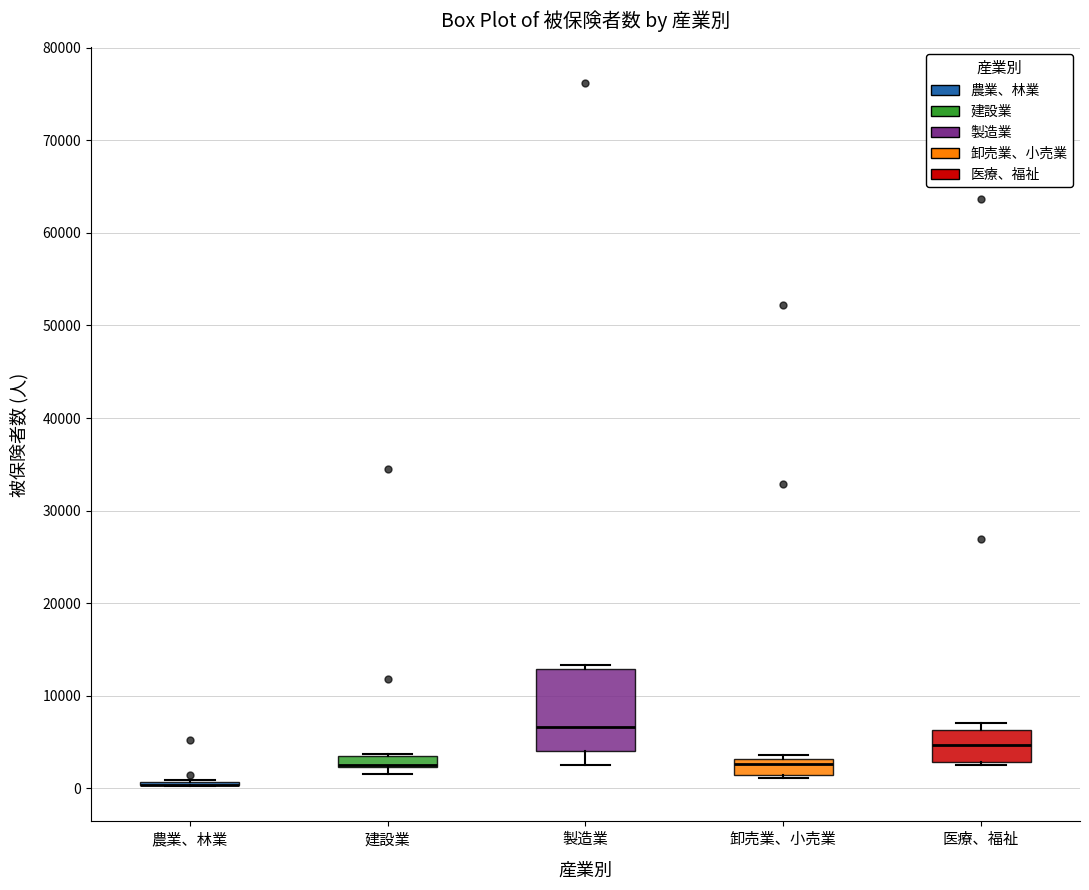

Where does the median line of the box for 医療、福祉 sit on the y-axis? The values are not printed on the chart, so give them approximately, as read against the axis.

5000